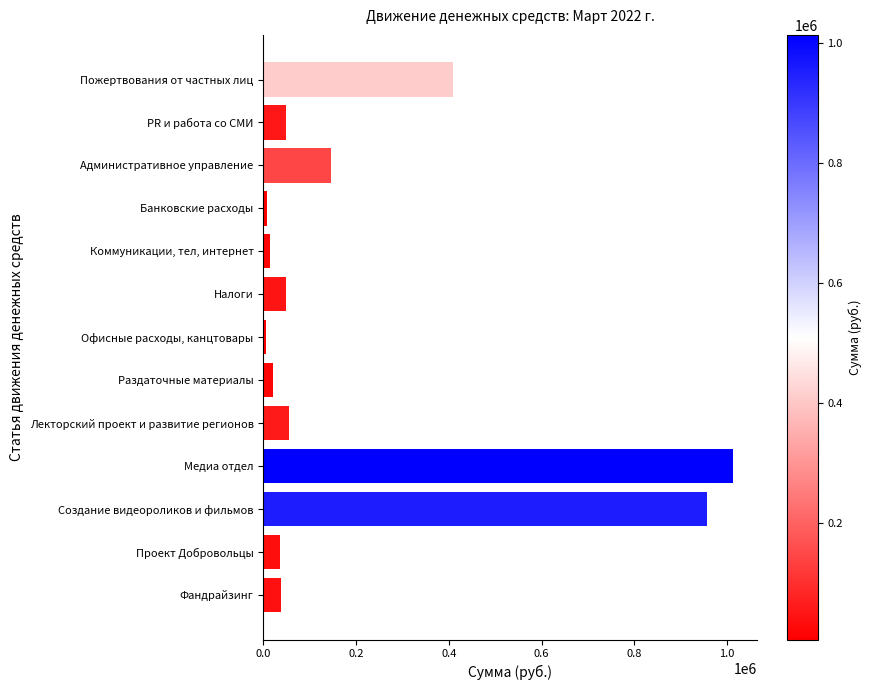

What is the value of the 13th bar from the top?

38200.0